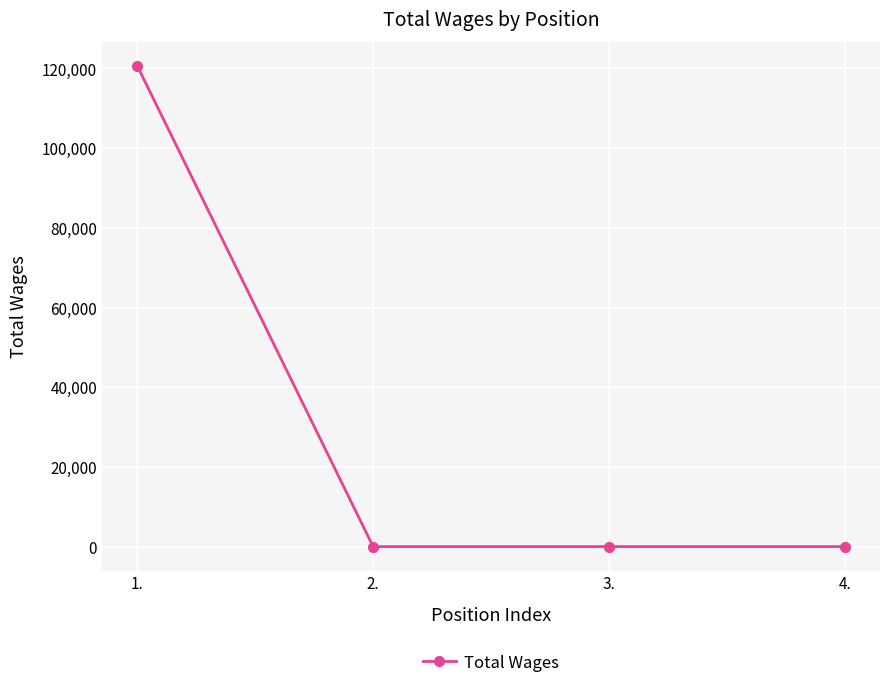

What is the label of the 1st point from the left?

1.